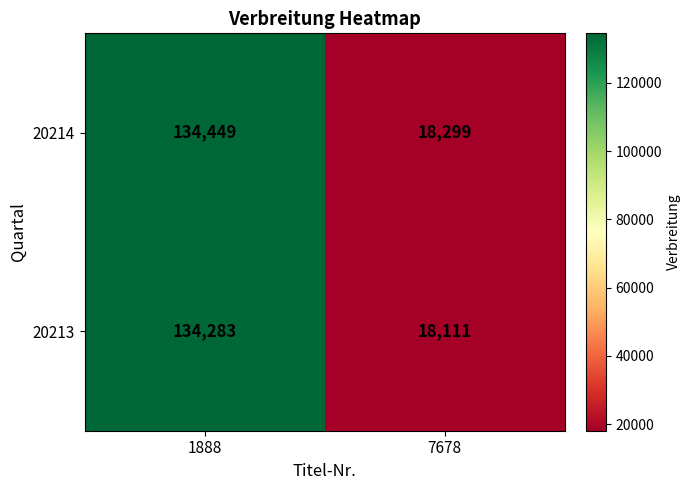

Which series has the largest total across all categories?

20214